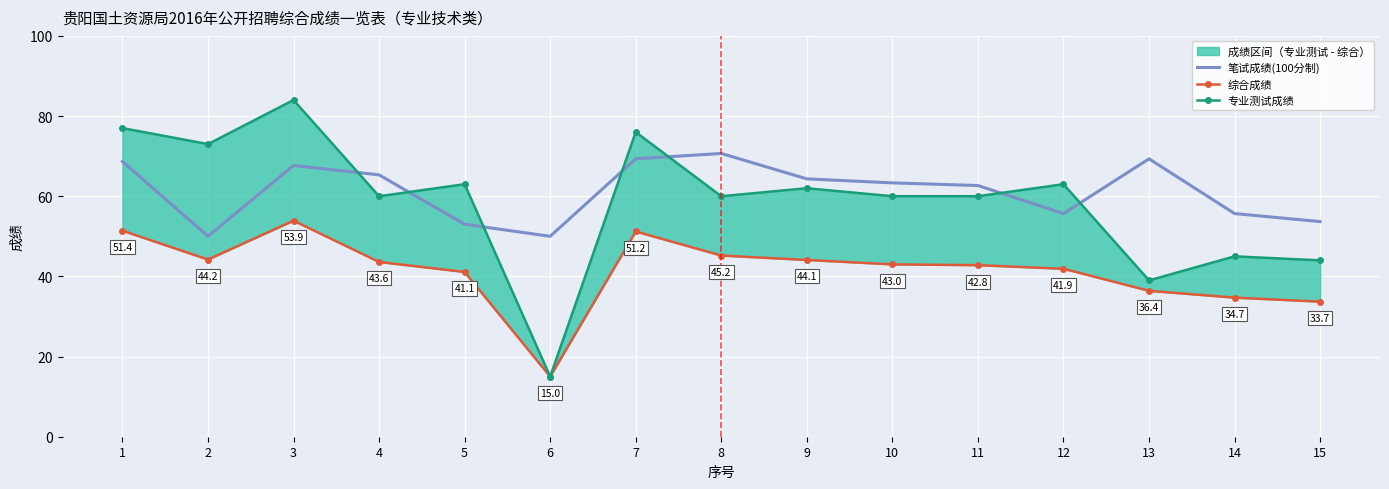

What is the difference between the maximum and minimum values in the 专业测试成绩 series?

69.0